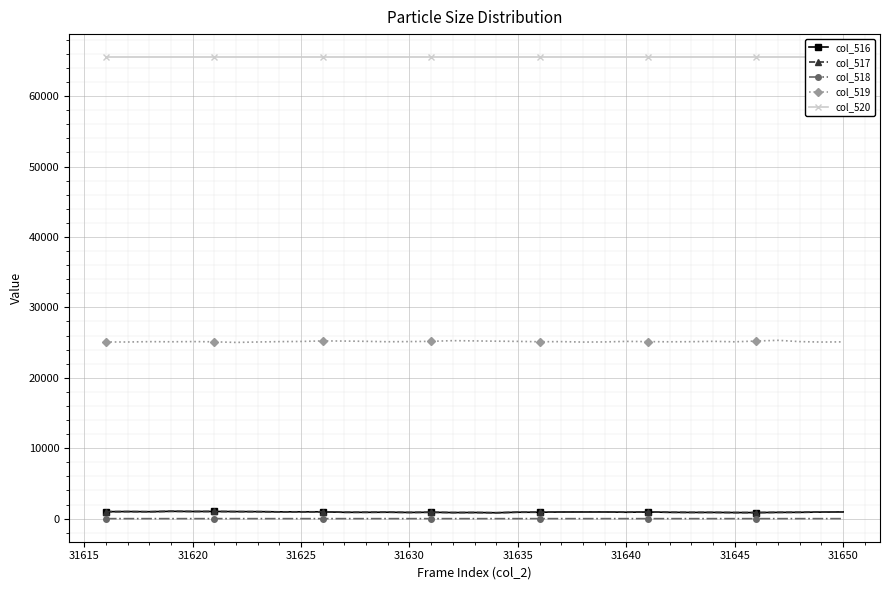

True or false: col_518 has a value of 1 at 31635.

True